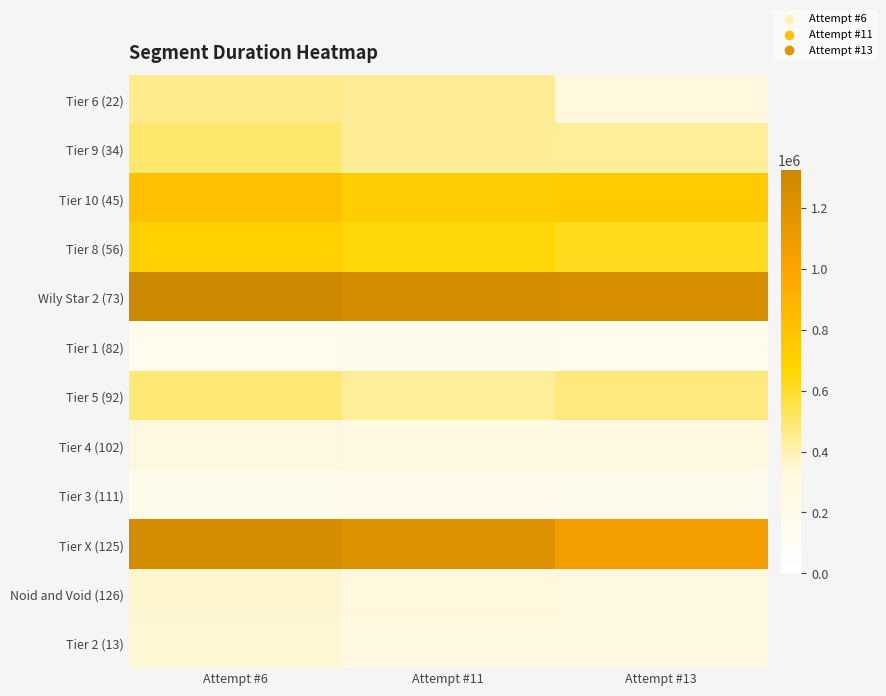

Which series has the largest total across all categories?

Wily Star 2 (73)